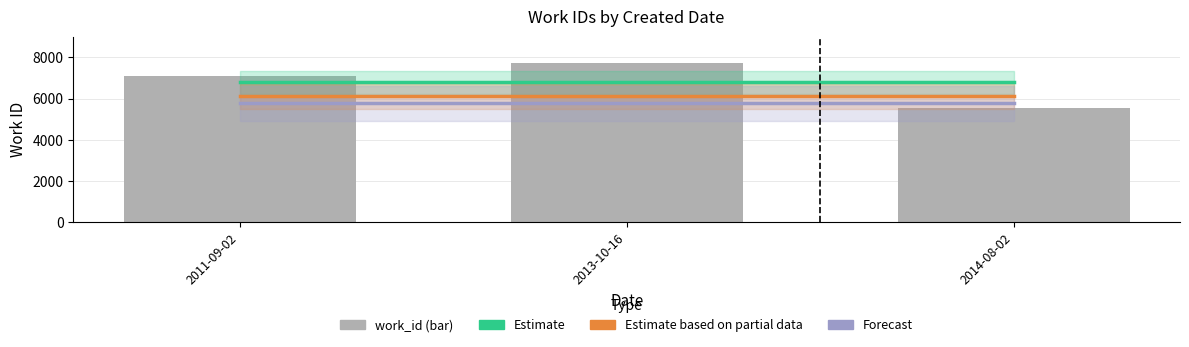

How many values in the work_id series exceed 7080?

1